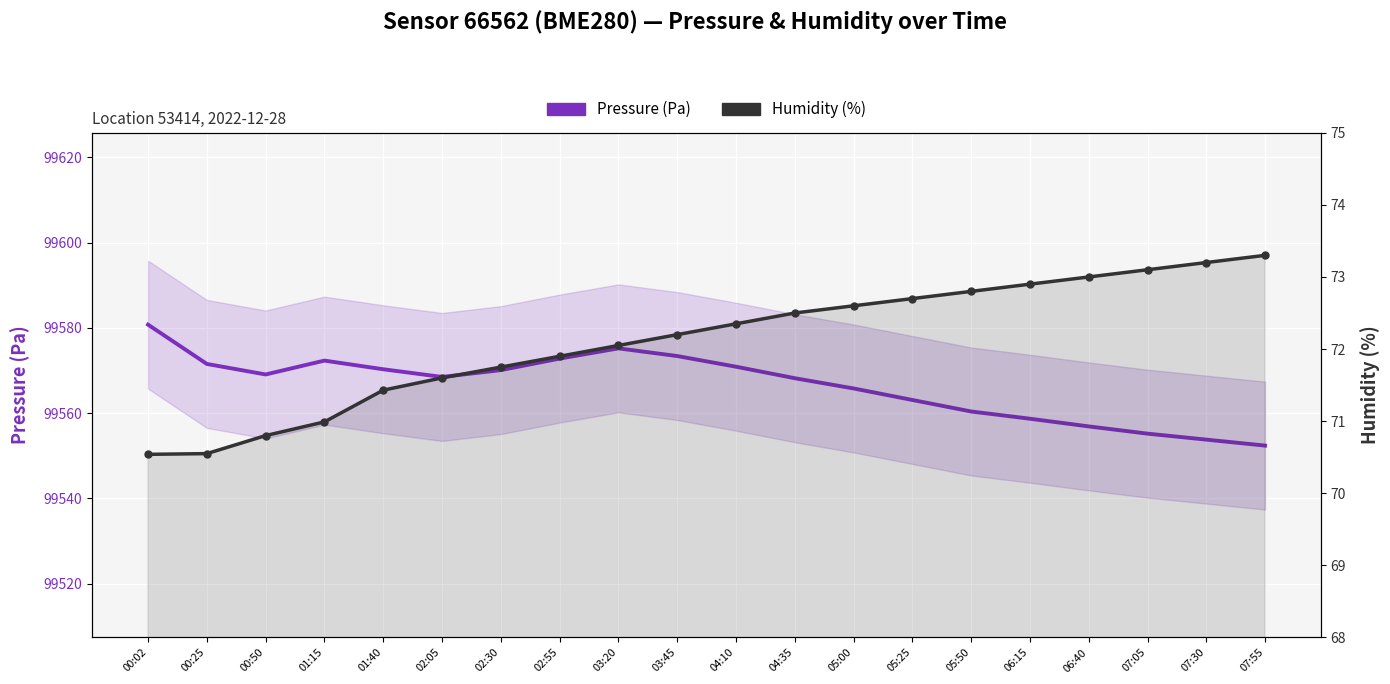

At which category is the sum across all series the highest?

00:02